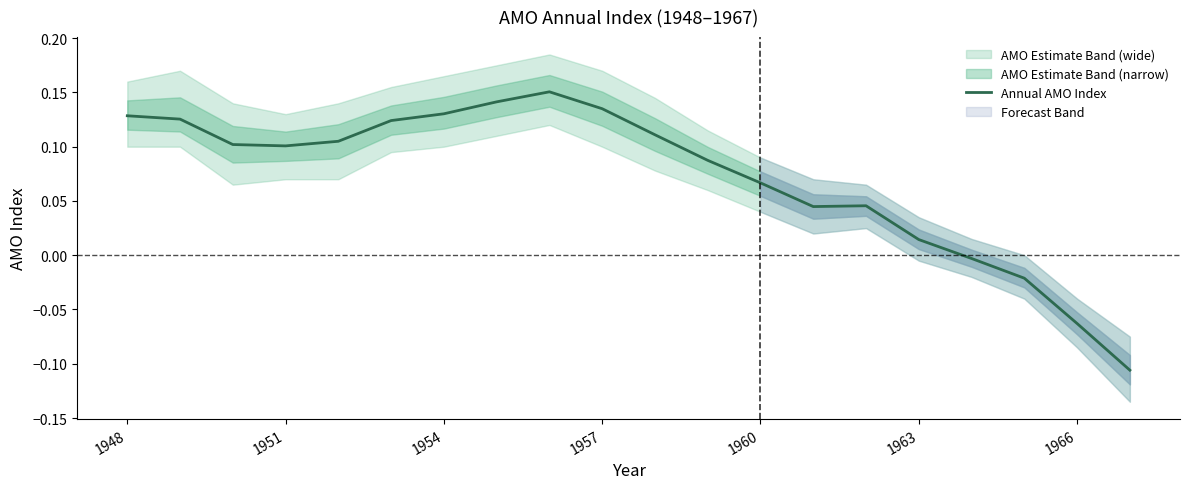

The value of Annual AMO Index at 1966 is -0.0. True or false?

False